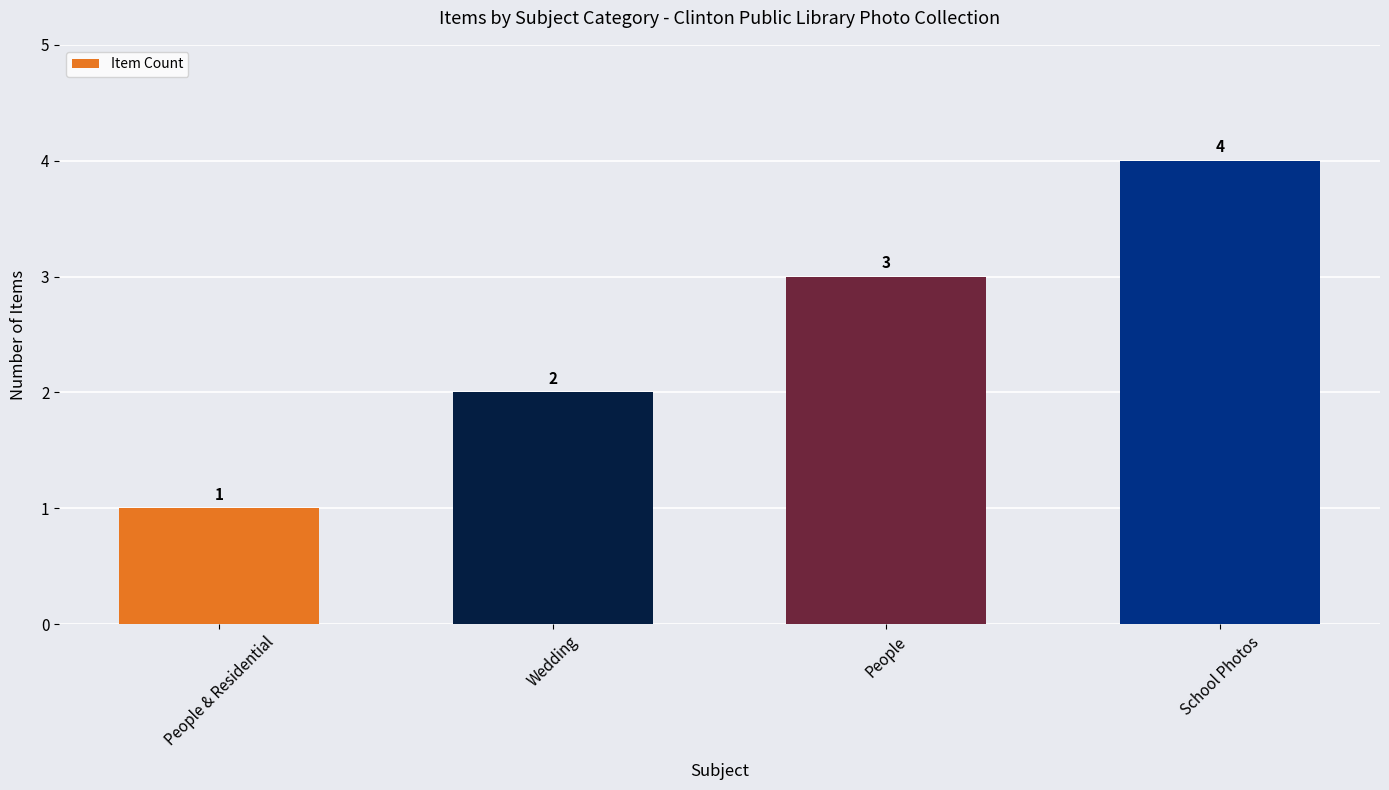

List the labels in order of value, largest first.

School Photos, People, Wedding, People & Residential